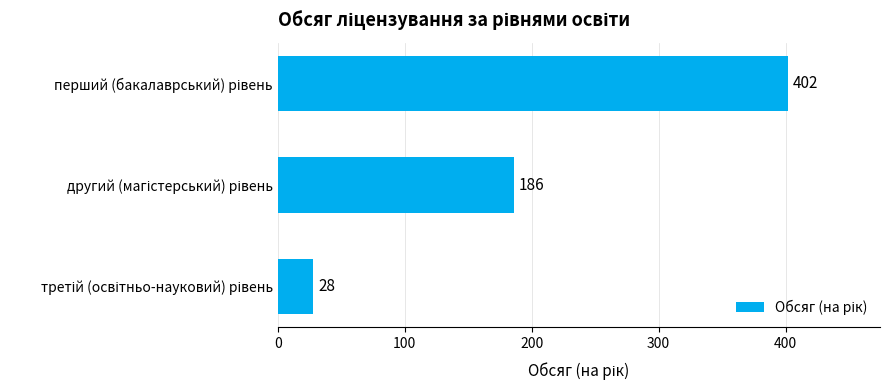

Reading bottom to top, what are all the values shown in this chart?

28	186	402